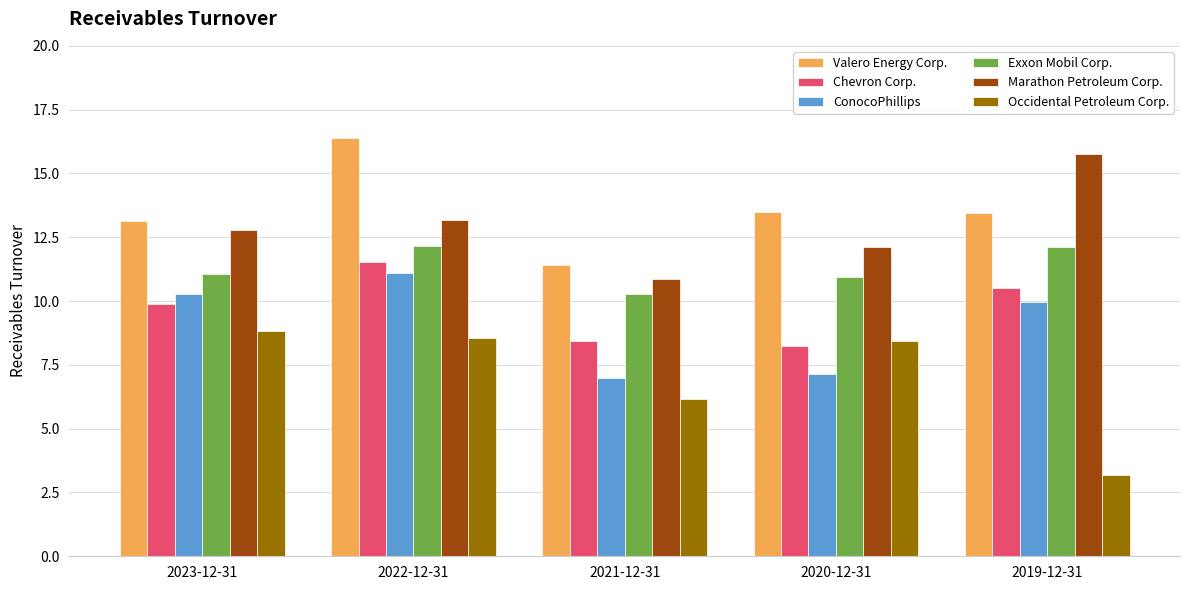

The value of Marathon Petroleum Corp. at 2019-12-31 is 15.8. True or false?

True